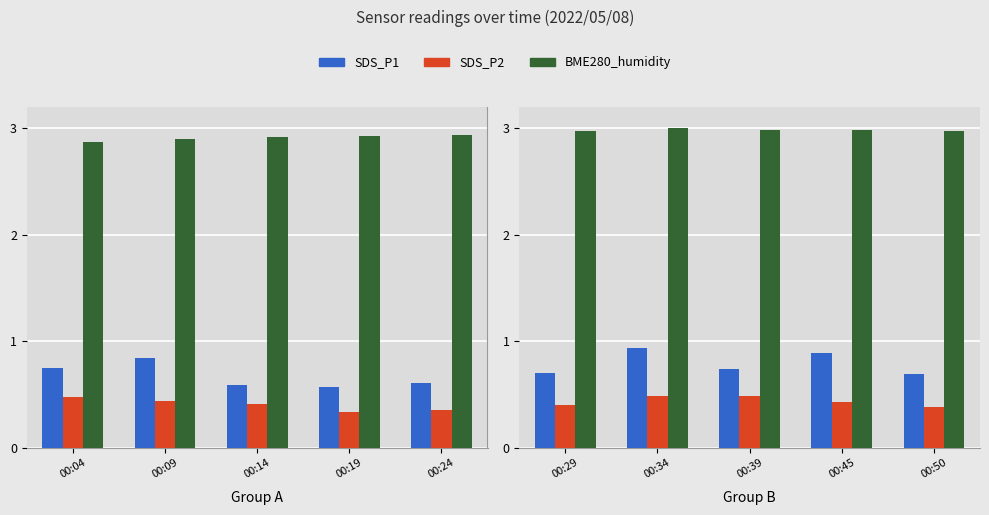

Which series has the largest total across all categories?

BME280_humidity